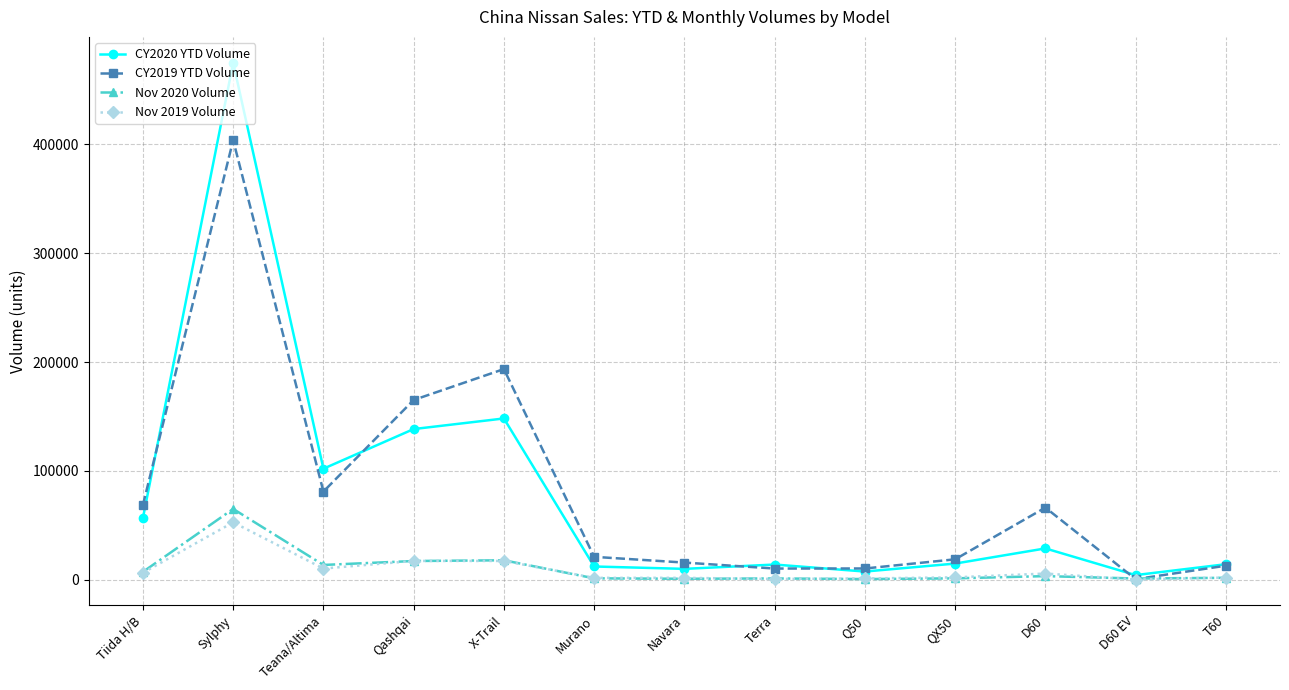

Rank the series by their maximum value, from highest to lowest.

CY2020 YTD Volume, CY2019 YTD Volume, Nov 2020 Volume, Nov 2019 Volume